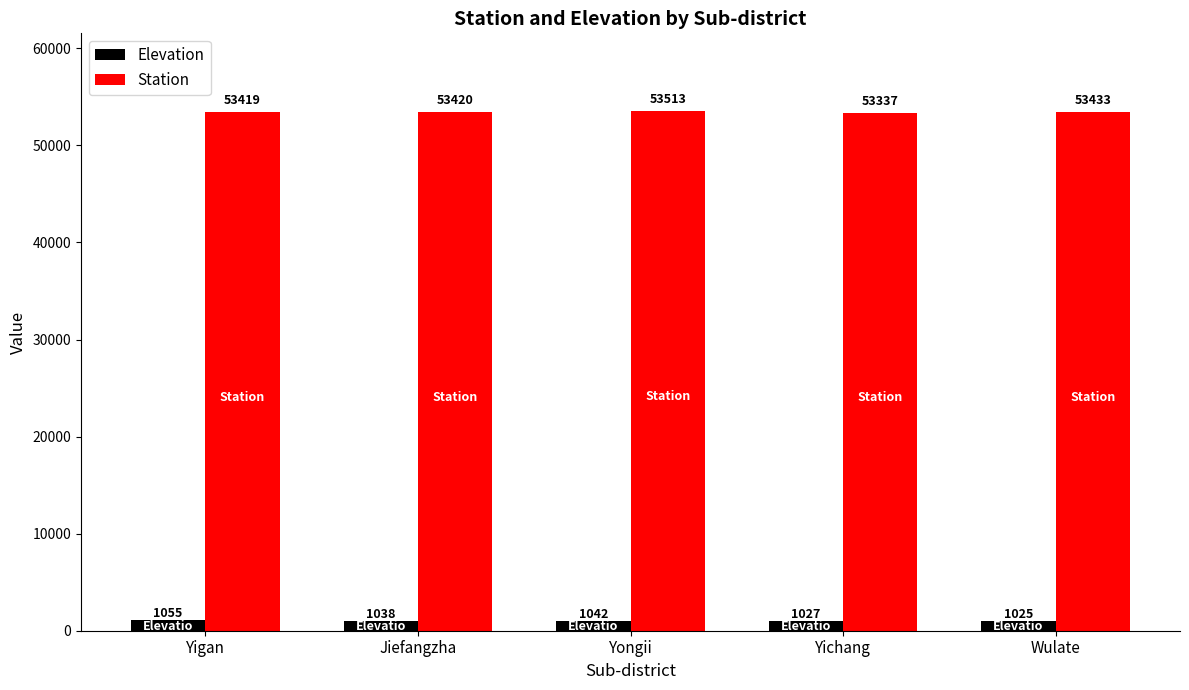

List the labels in order of Station value, smallest first.

Yichang, Yigan, Jiefangzha, Wulate, Yongii